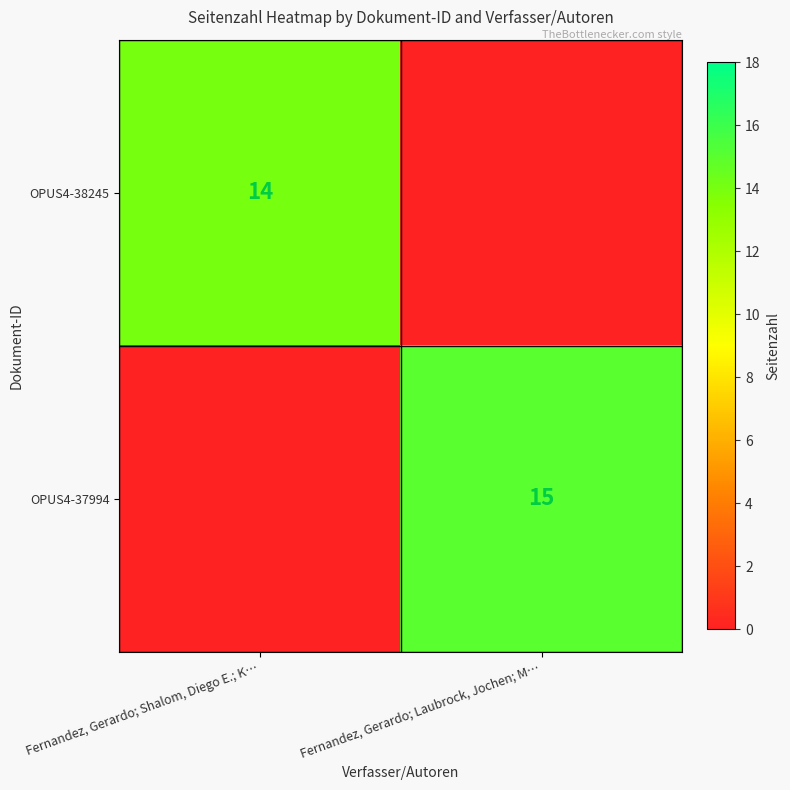

The OPUS4-37994 series shows 15 at Fernandez, Gerardo; Laubrock, Jochen; M…. True or false?

True